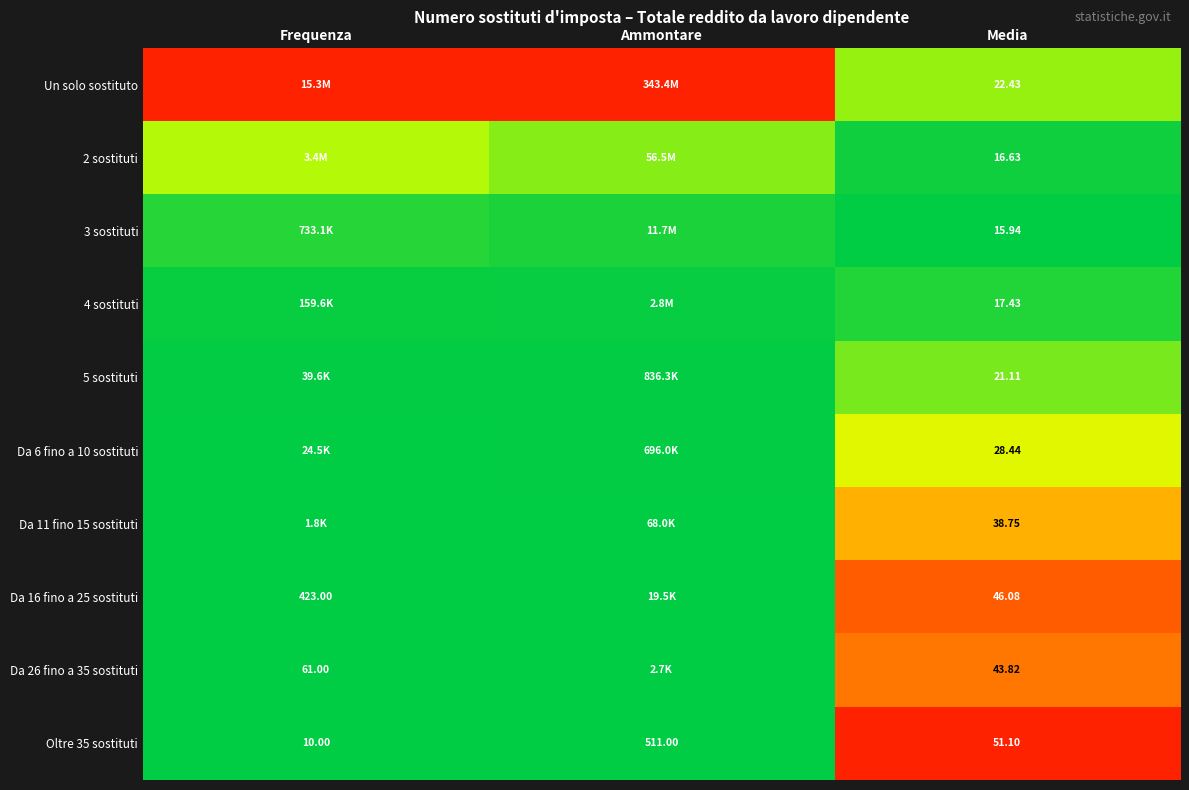

At which label does Oltre 35 sostituti reach its peak?

Ammontare